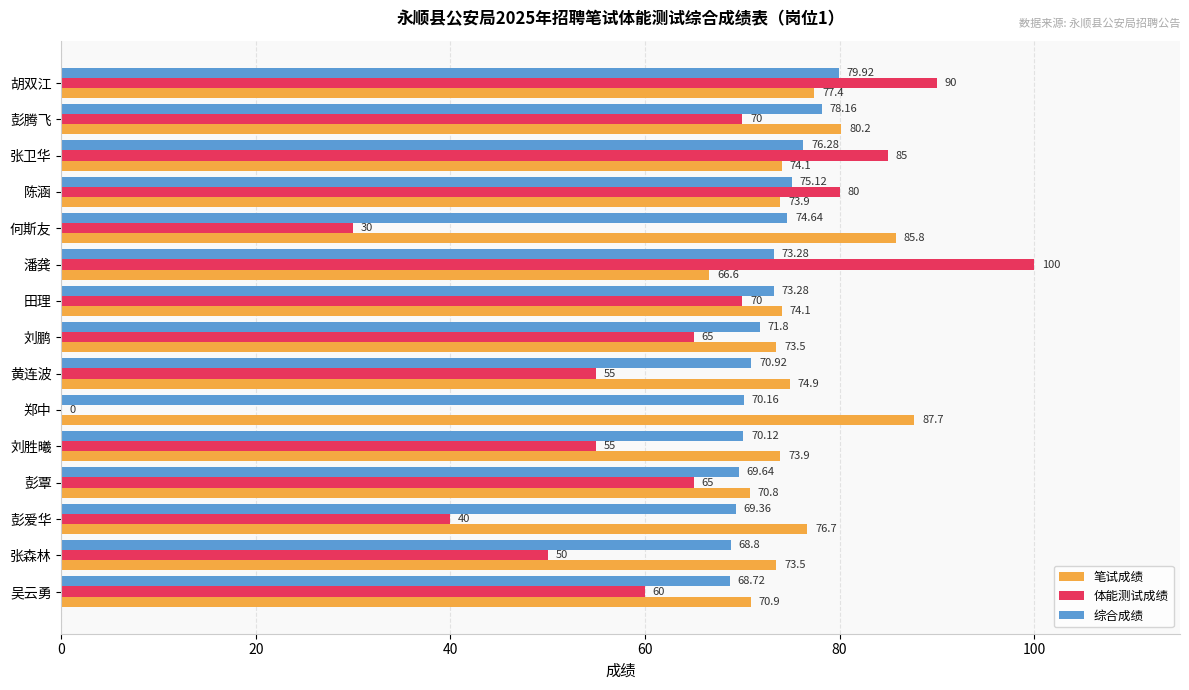

Where is 笔试成绩 nearest to the value 77?

彭爱华